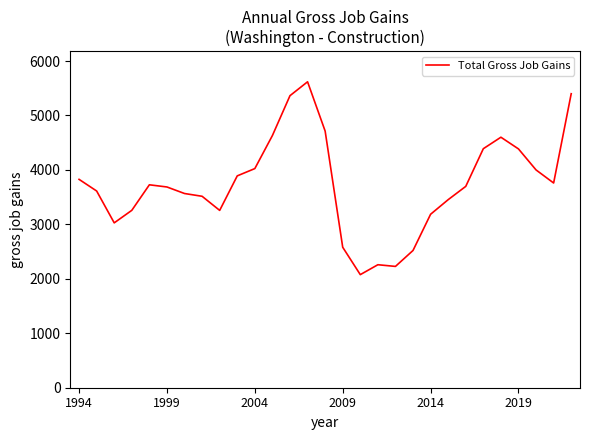

True or false: there are more than 0 points higher than both neighbors.

True